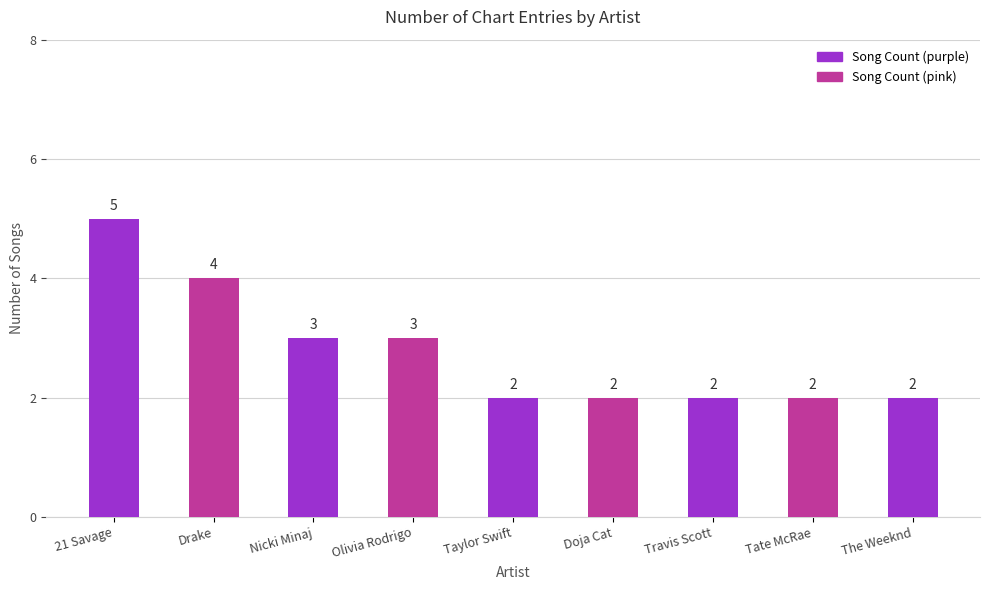

Approximately how many times larger is the value at Nicki Minaj compared to Travis Scott?

1.5